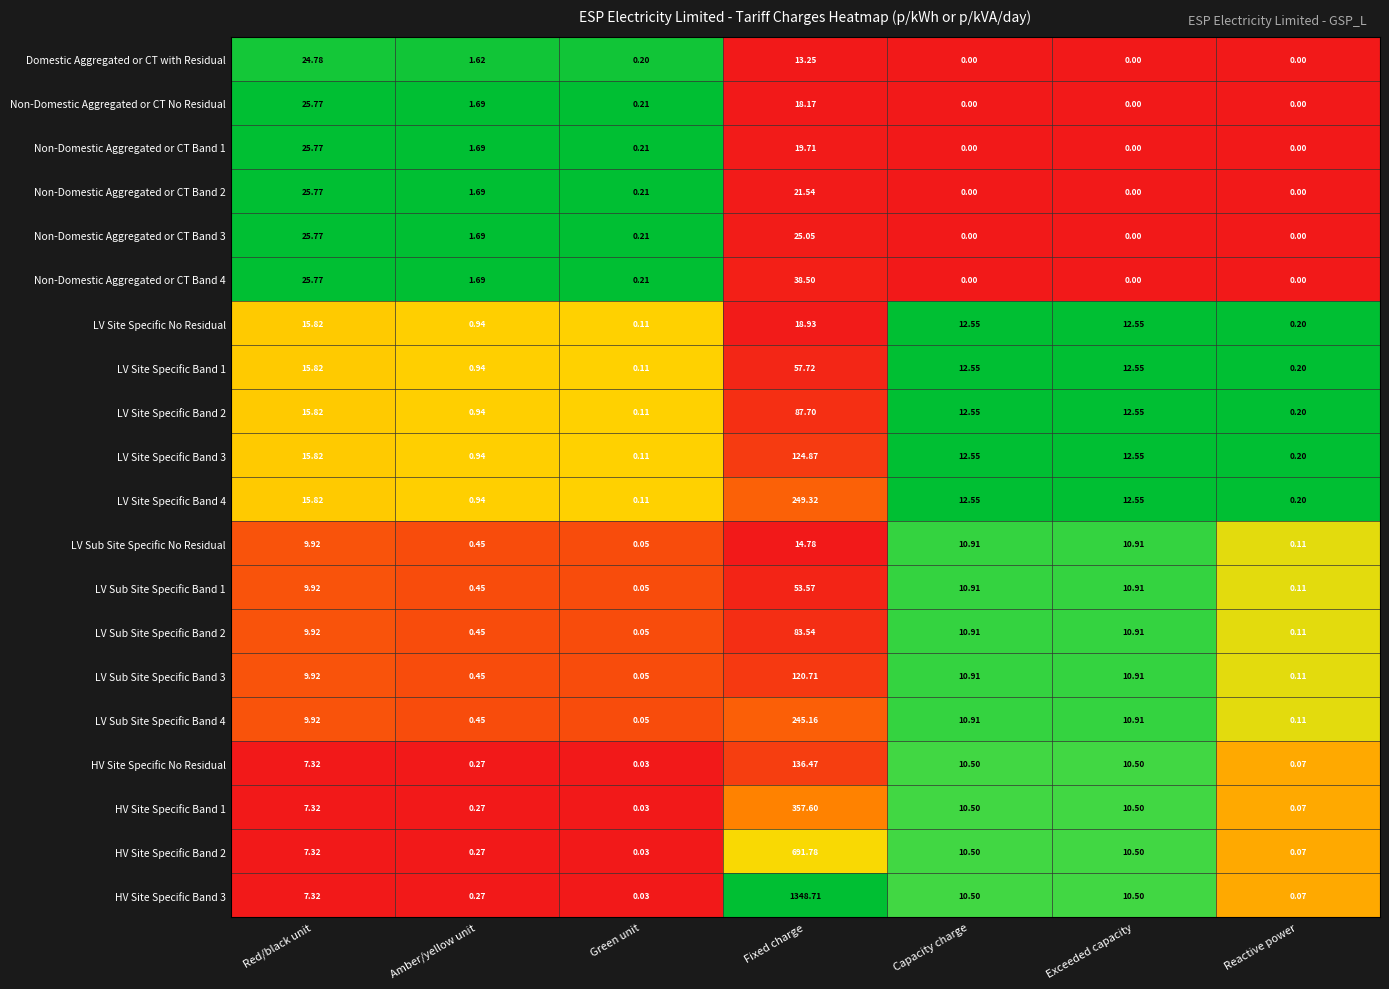

At which category is the sum across all series the highest?

Fixed charge